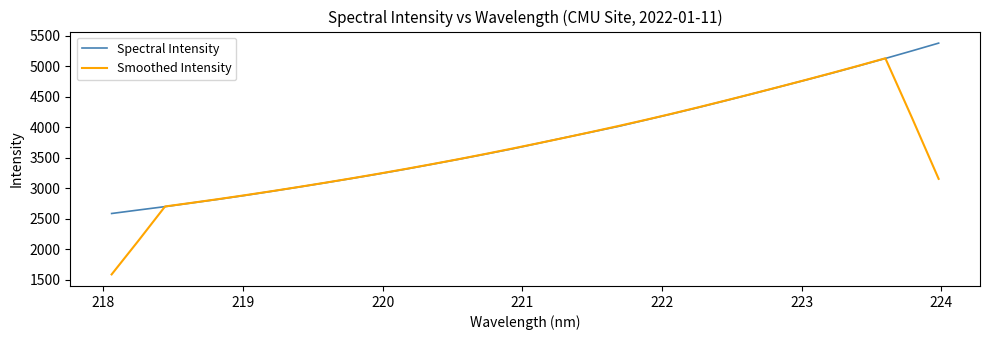

Rank the series by their maximum value, from highest to lowest.

Spectral Intensity, Smoothed Intensity